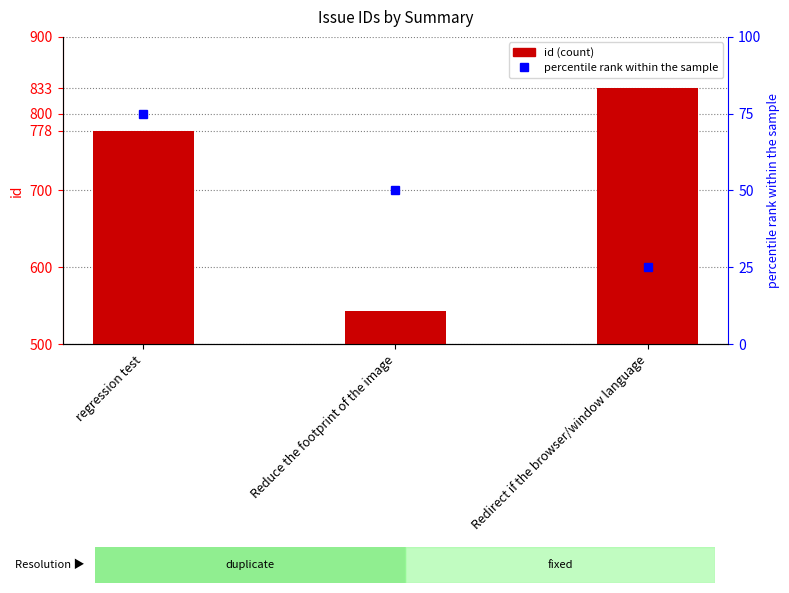

Rank the categories by value from highest to lowest.

Redirect if the browser/window language, regression test, Reduce the footprint of the image